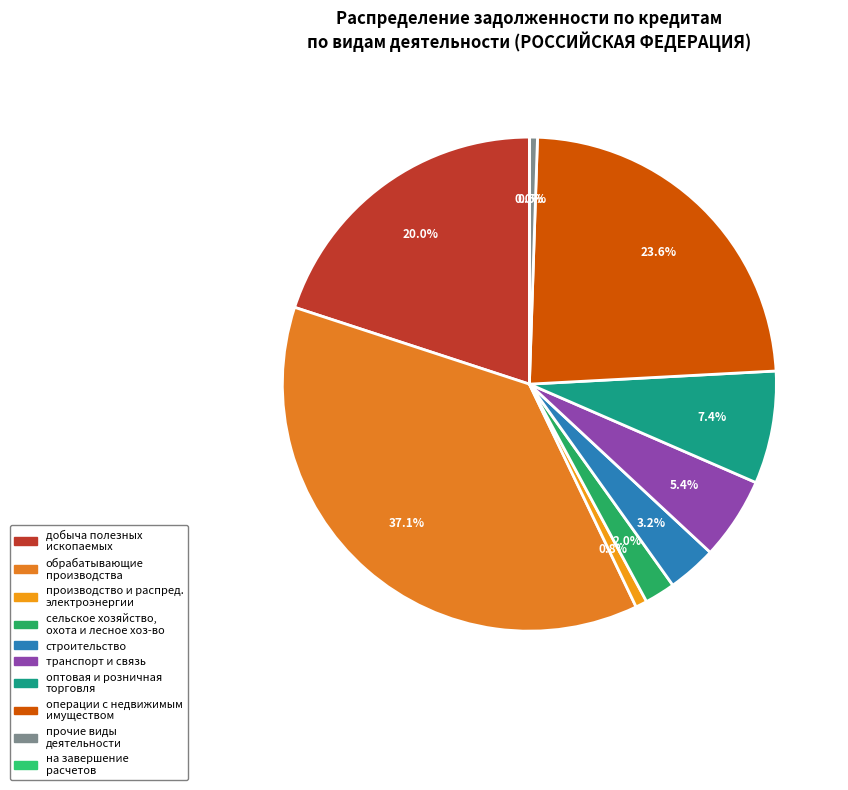

Does any single category account for the majority?

No